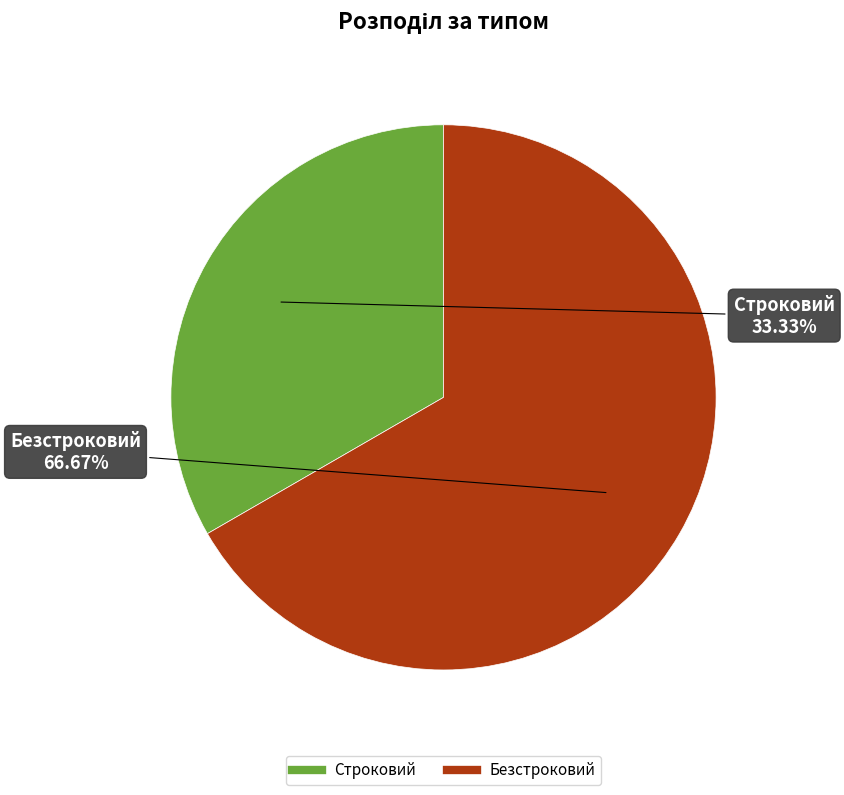

Does any single category account for the majority?

Yes